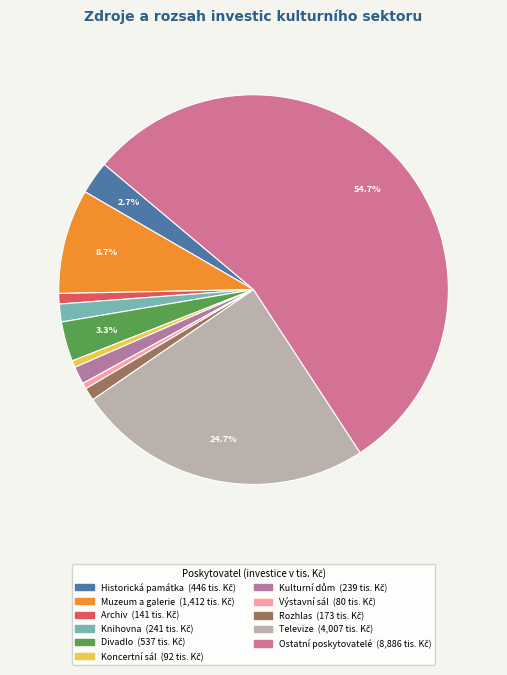

What is the ratio of the value at Televize to the value at Knihovna?

16.7